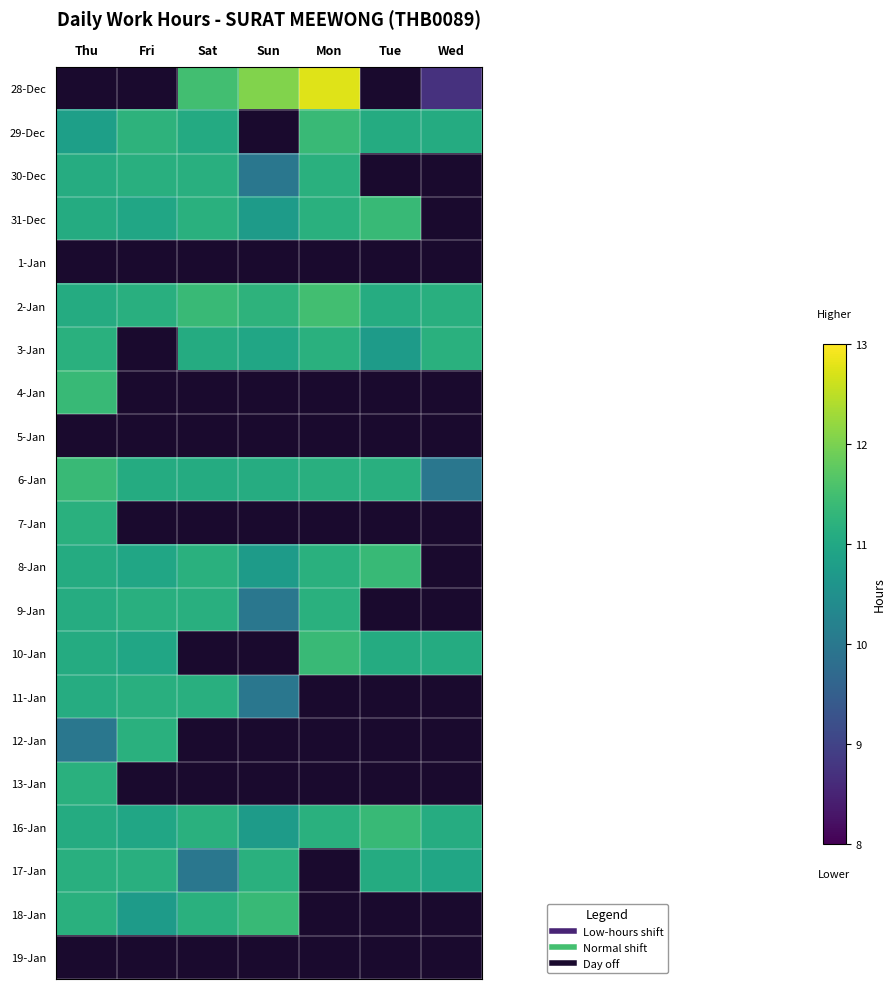

How many positive values does the 10-Jan series have?

5